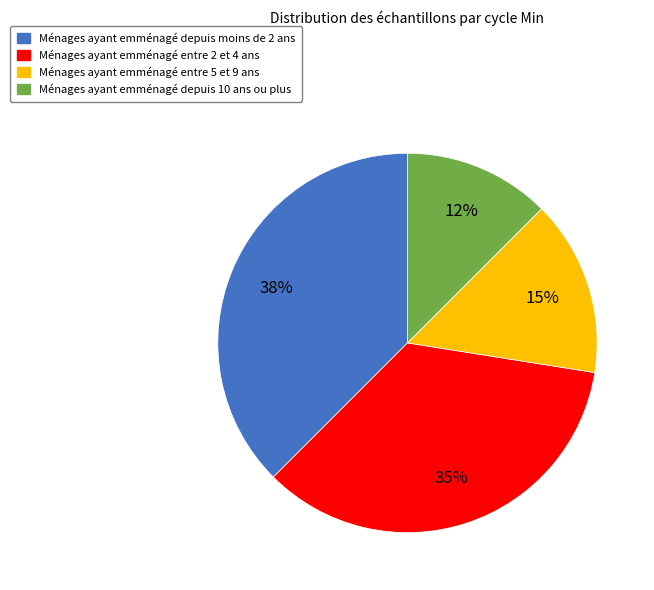

Approximately how many times larger is the value at Ménages ayant emménagé entre 5 et 9 ans compared to Ménages ayant emménagé entre 2 et 4 ans?

0.4